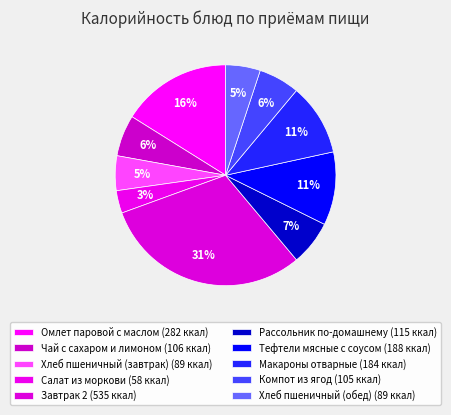

To the nearest percent, what portion does Завтрак 2 represent?

31%